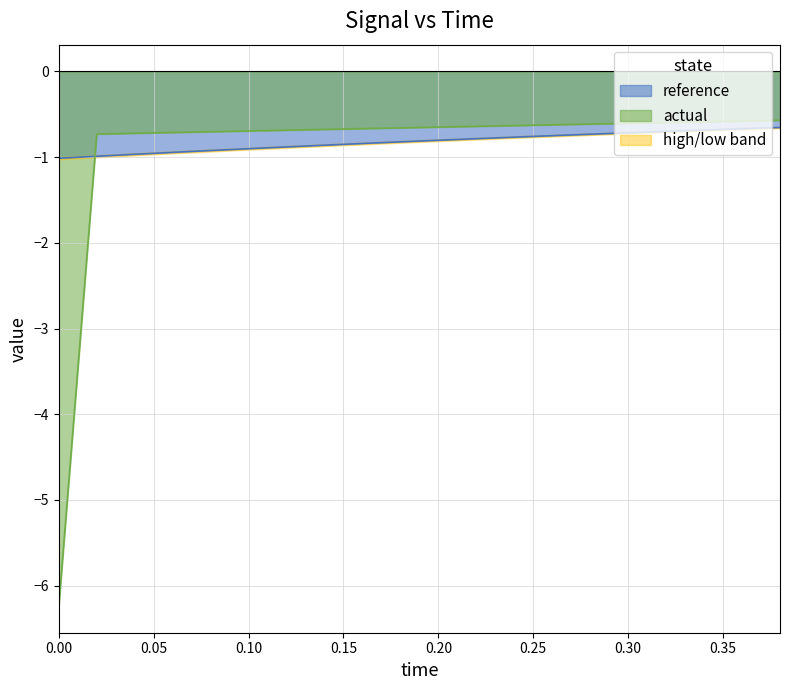

Is the value of reference at 0.10 greater than the value of actual at 0.00?

Yes